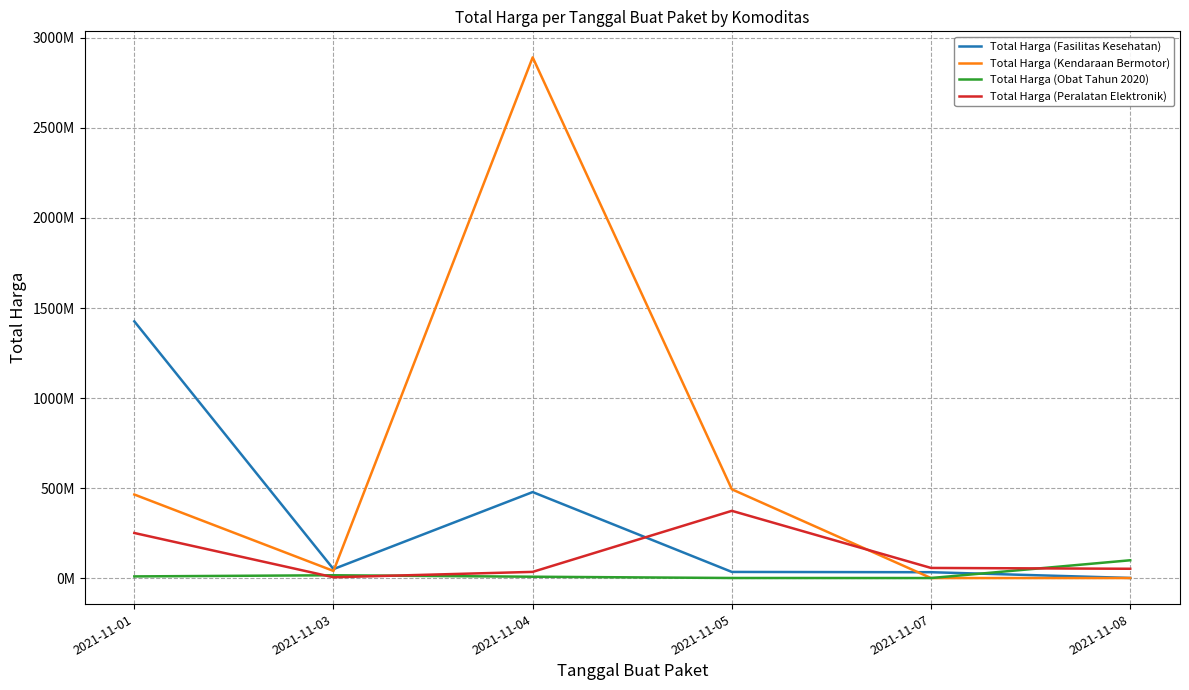

What is the total value across all series at 2021-11-04?

3411415240